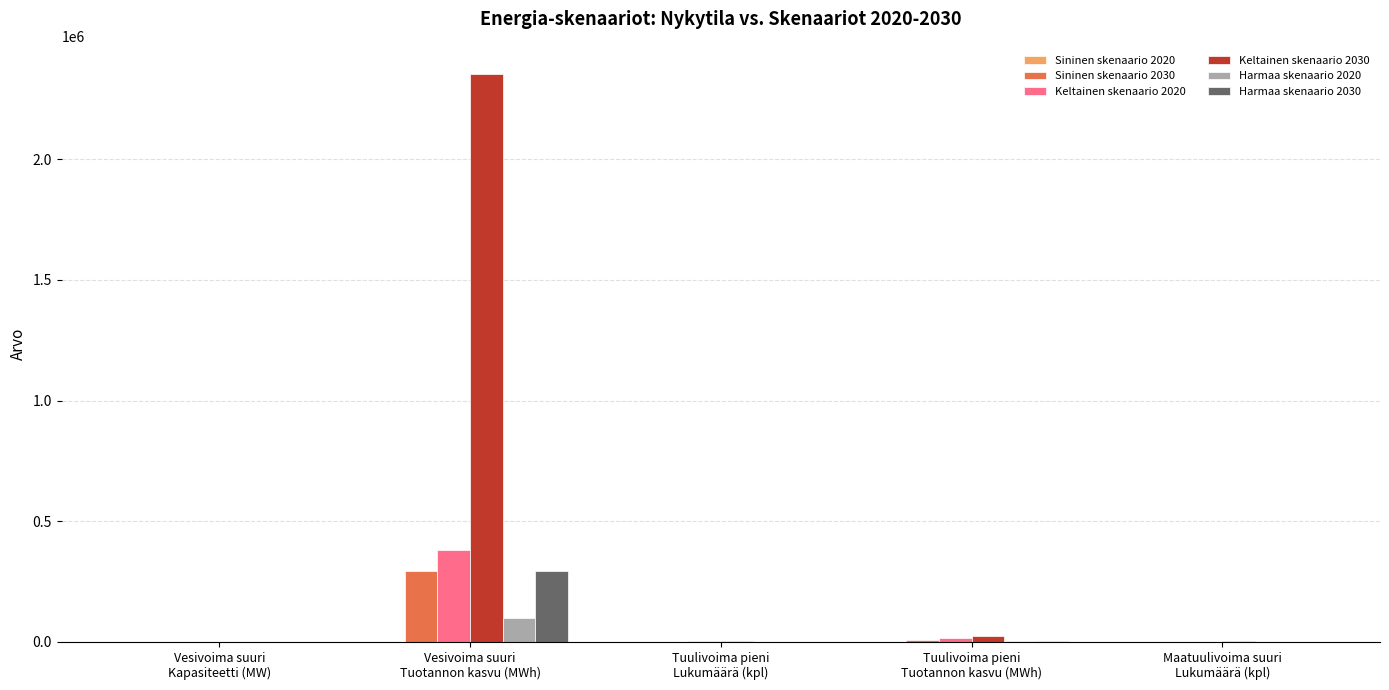

What is the maximum value for Harmaa skenaario 2030?

296000.0